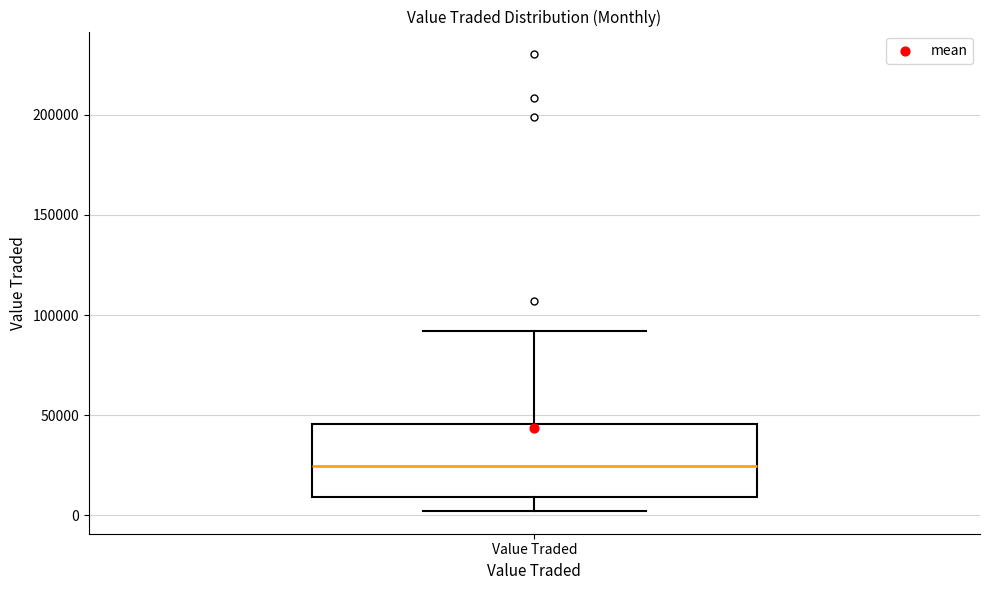

Transcribe this box plot: give where the median line is, the range the box spans, and where the two whiskers end, as read against the y-axis. The values are not printed on the chart, so give them approximately, as read against the axis.

median 25000, box 10000 to 45000, whiskers 0 to 90000